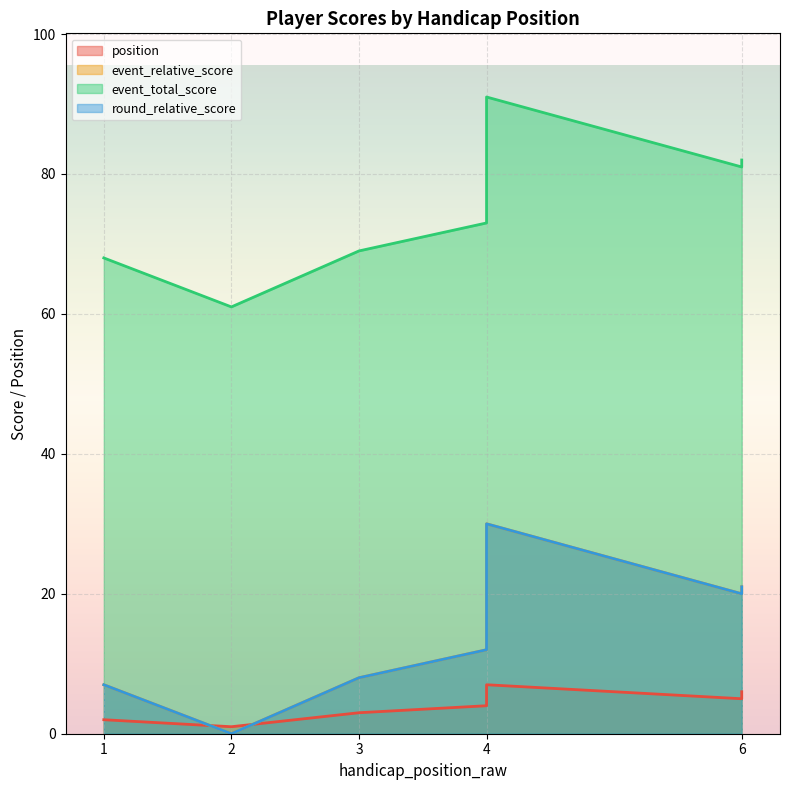

Is it true that event_relative_score equals 12 at 3?

False